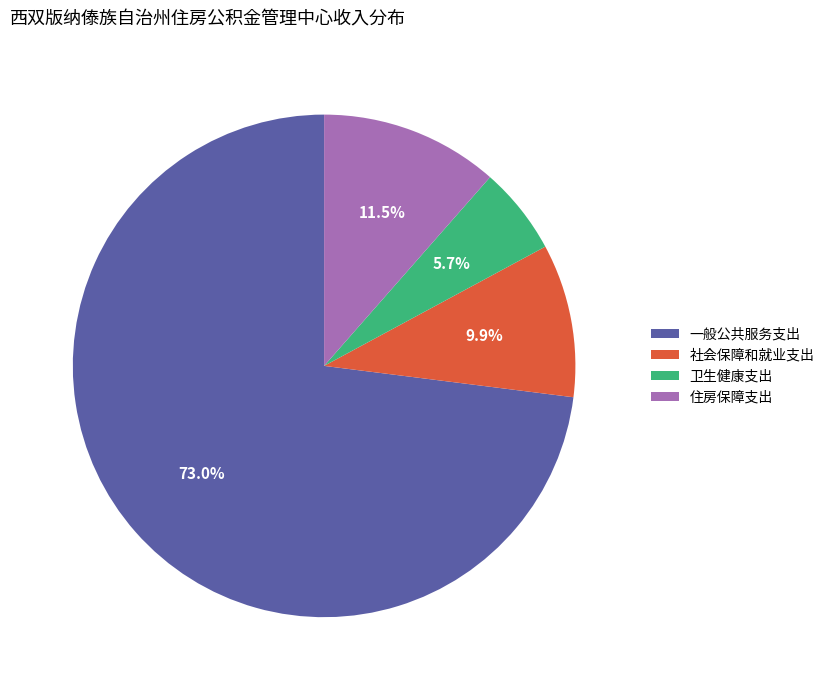

How much of the chart is everything except 住房保障支出?

88.5%